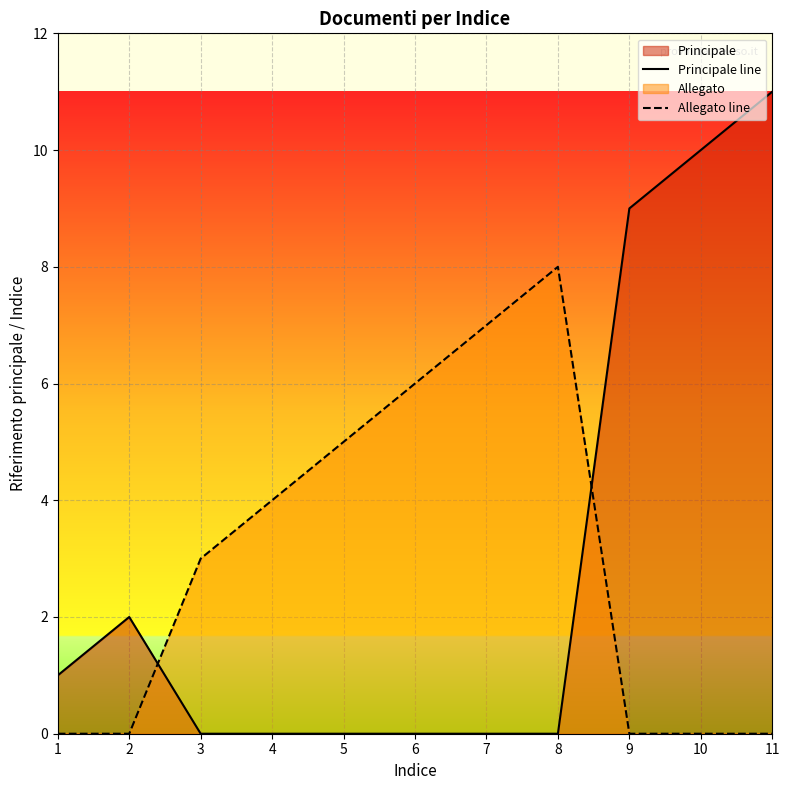

The value of Allegato line at 6 is 2. True or false?

False